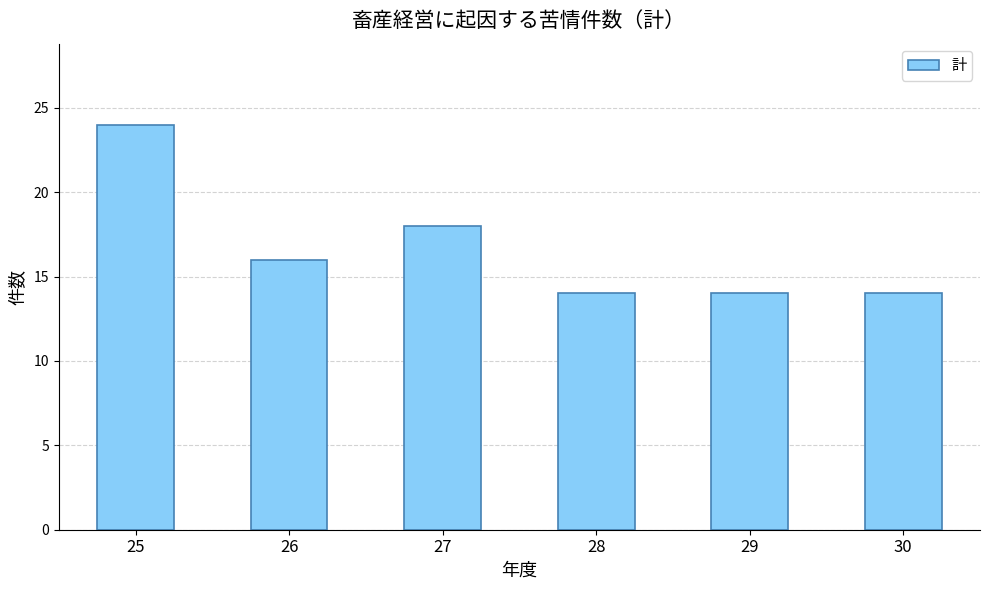

What is the greatest value displayed?

24